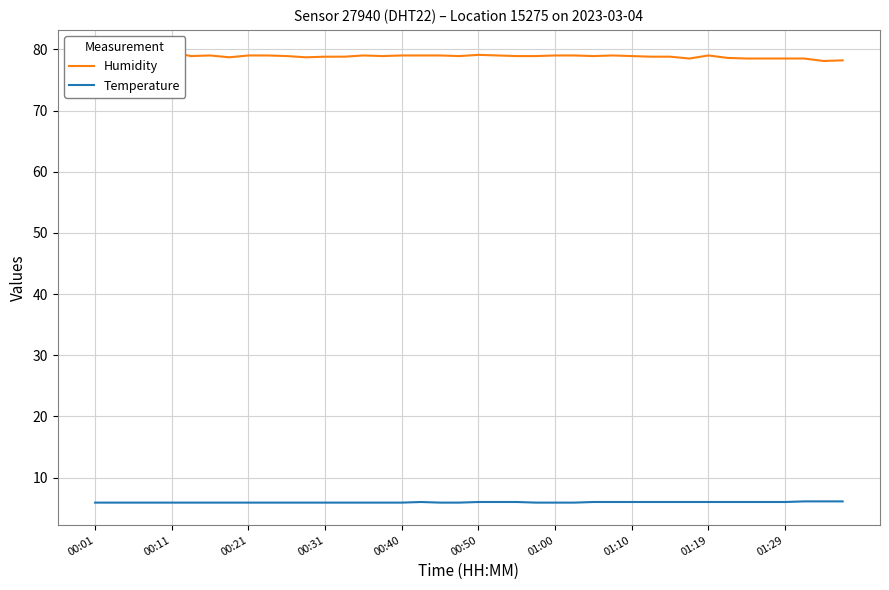

Is it true that Temperature equals 6.0 at 01:29?

True